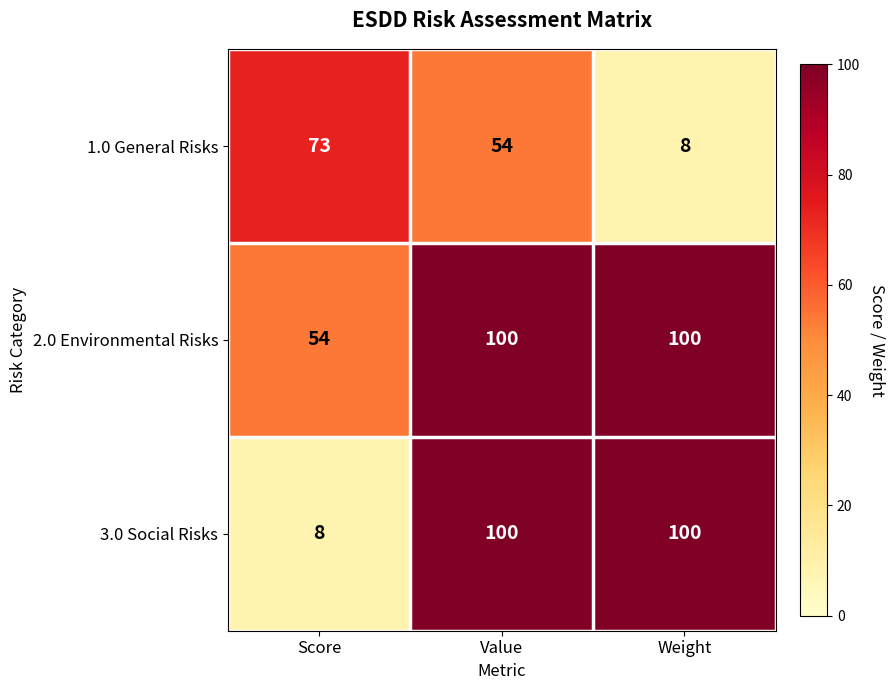

Is it true that 2.0 Environmental Risks equals 147 at Weight?

False